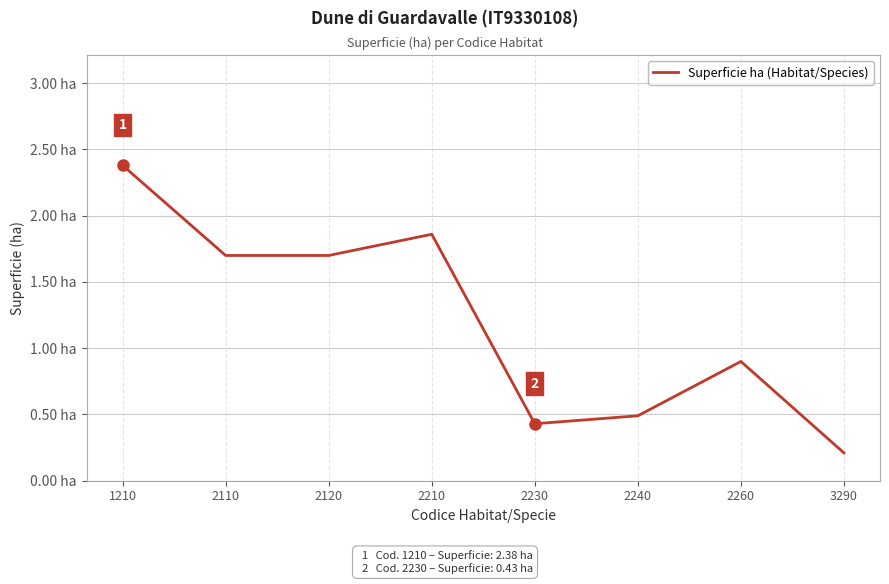

Does the chart have visible grid lines?

Yes